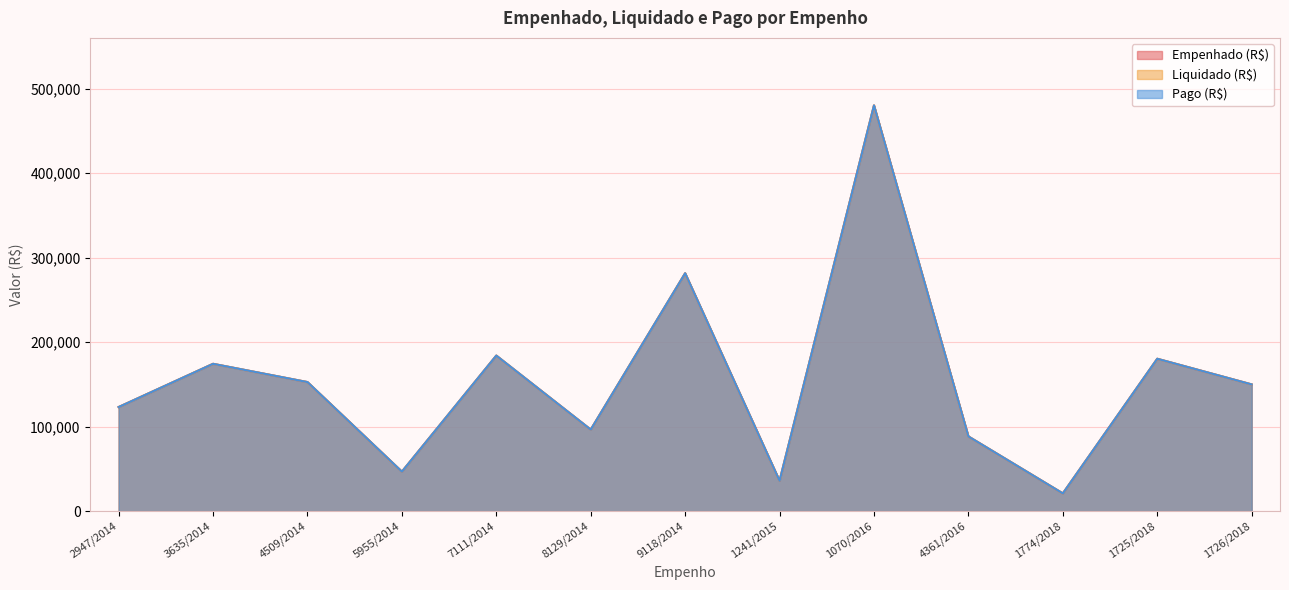

How many data points in Empenhado (R$) are above 149944?

7